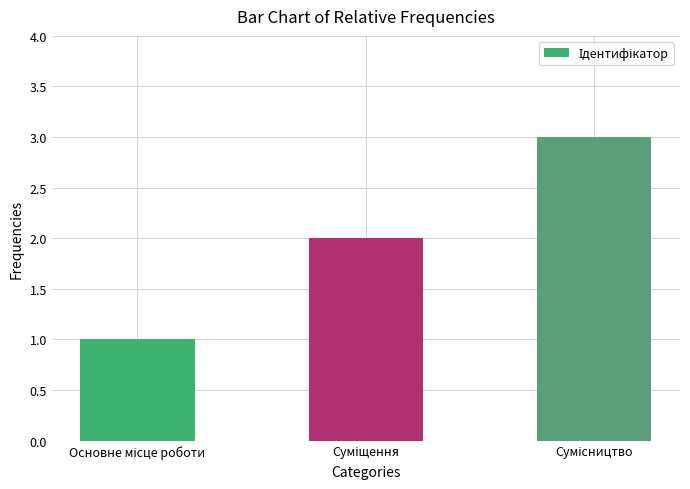

How many data points are less than 2?

1